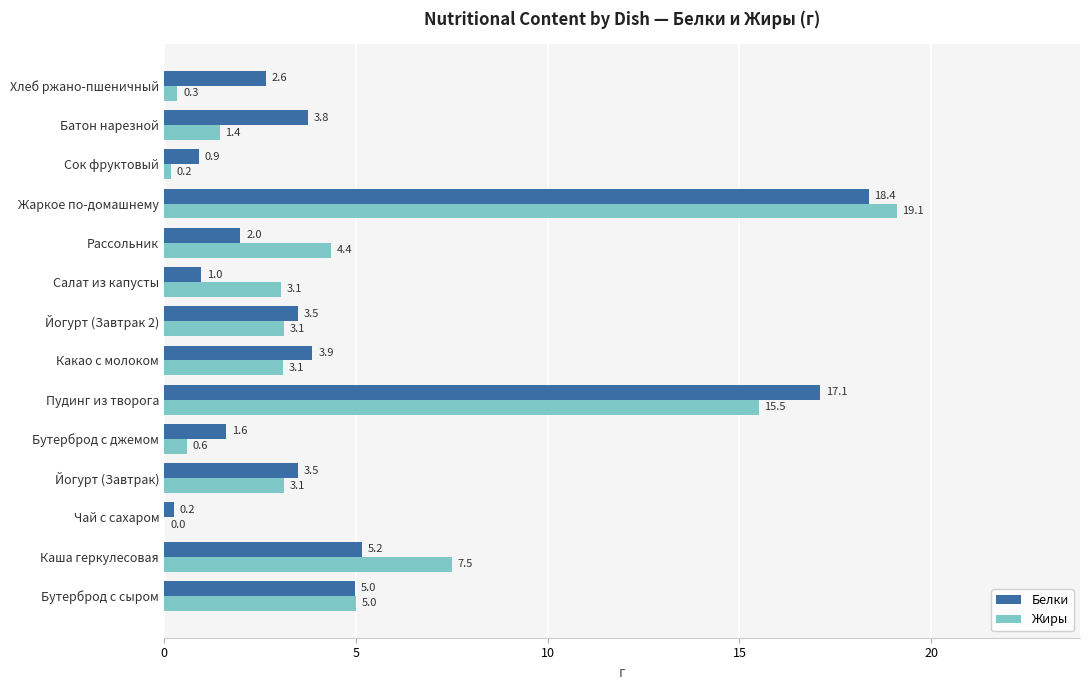

At which label is Жиры closest to 9?

Каша геркулесовая